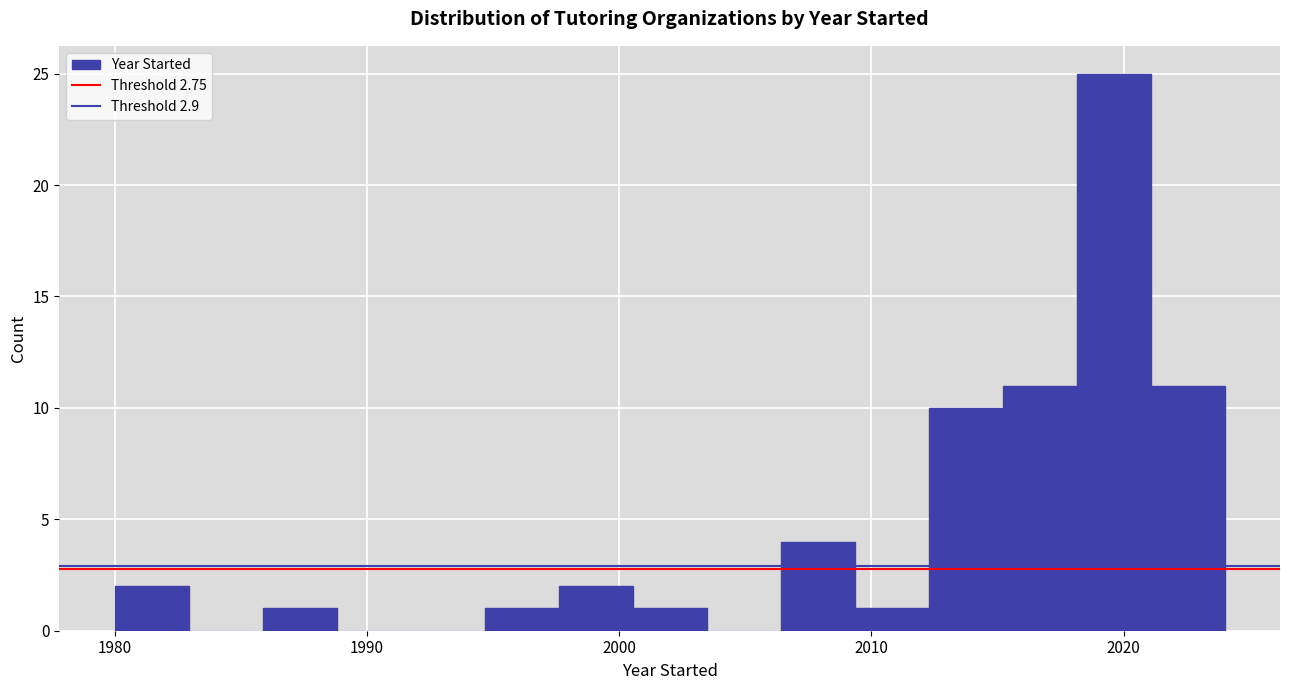

Around what value on the x-axis is the tallest bar? Give the approximate position of its centre, as read against the axis.

2020